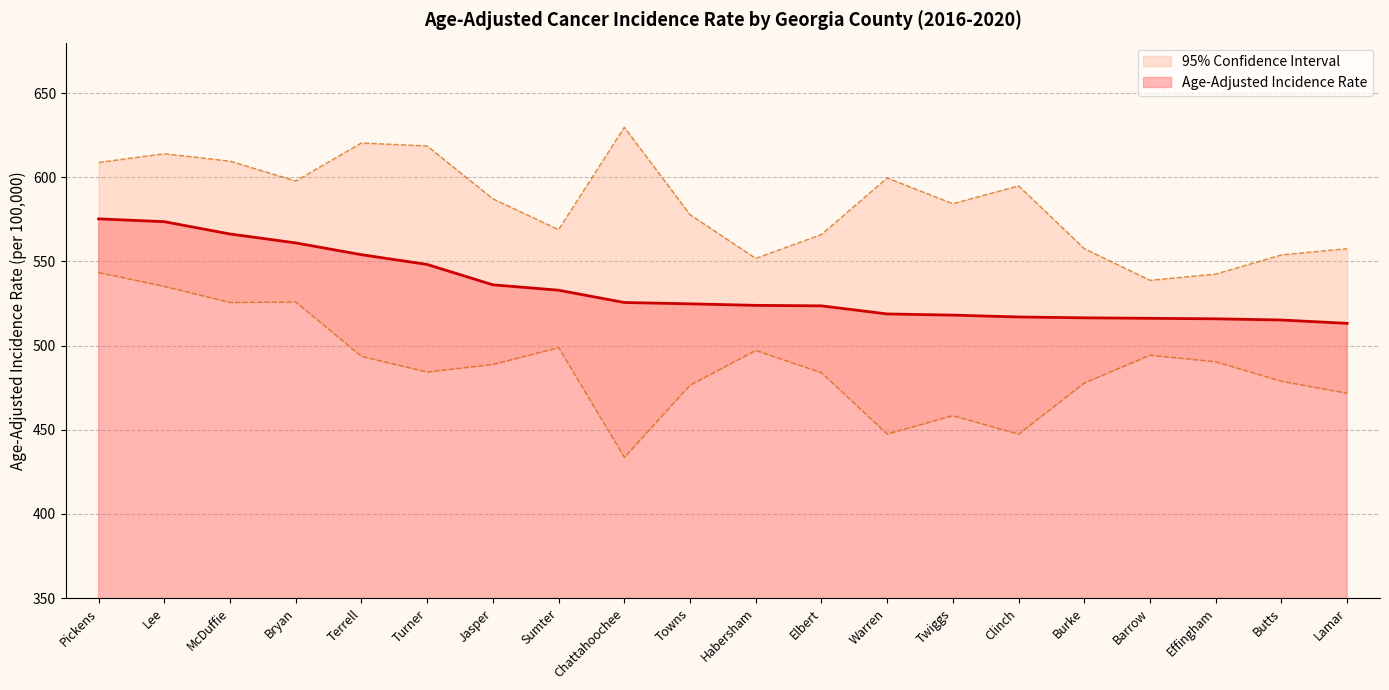

What is the maximum value for Age-Adjusted Incidence Rate?

575.3